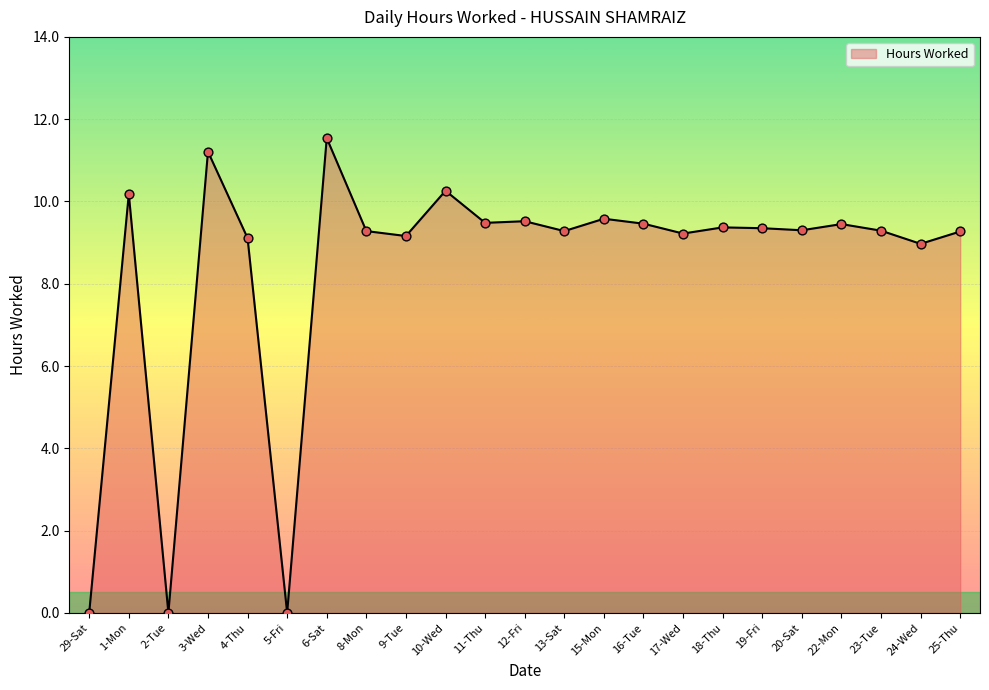

What is the change in value from 3-Wed to 17-Wed?

-2.0